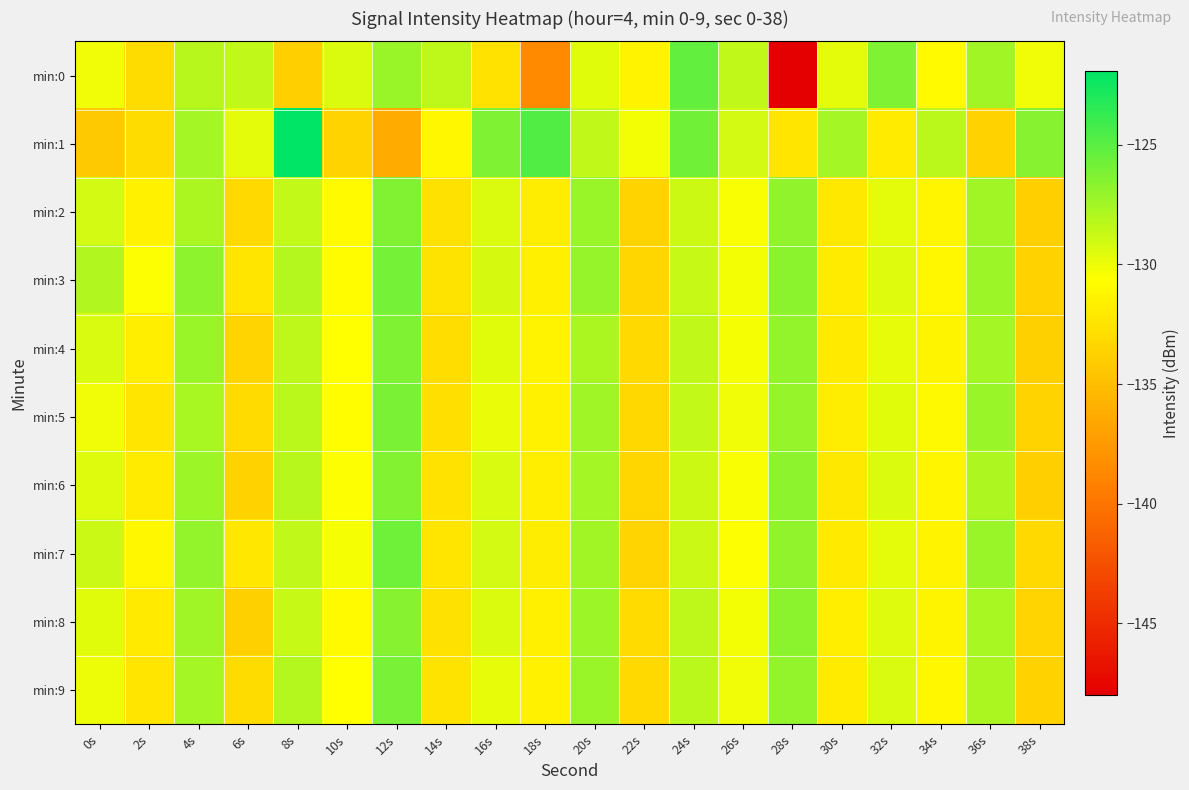

At which category is the sum across all series the highest?

12s